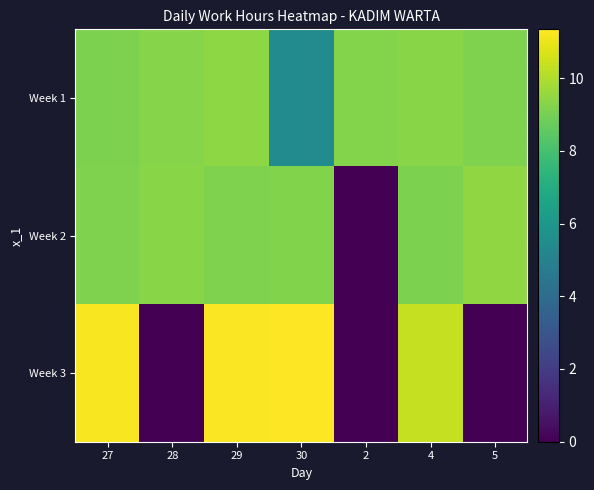

Reading right to left, what are all the values shown in this chart?

Week 1: 5=9.1	4=9.3	2=9.2	30=5.5	29=9.4	28=9.3	27=9.1
Week 2: 5=9.5	4=9.1	2=0.0	30=9.2	29=9.2	28=9.3	27=9.1
Week 3: 5=0.0	4=10.3	2=0.0	30=11.3	29=11.3	28=0.0	27=11.2